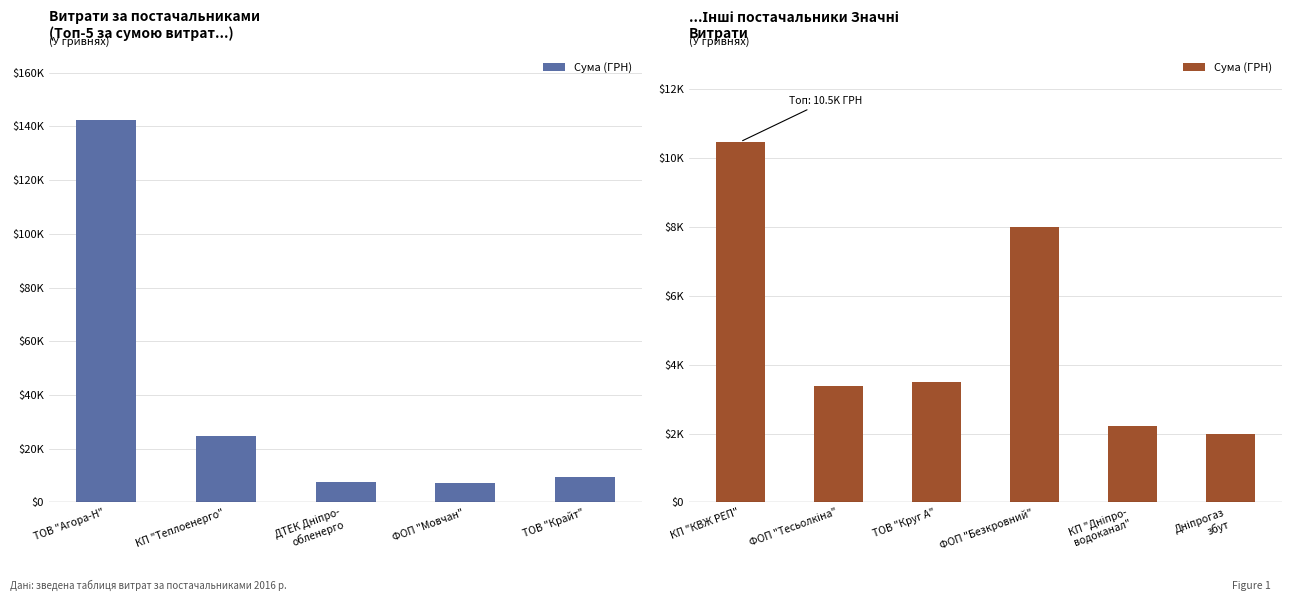

True or false: the data shows 1975.0 at Дніпрогаз збут.

True